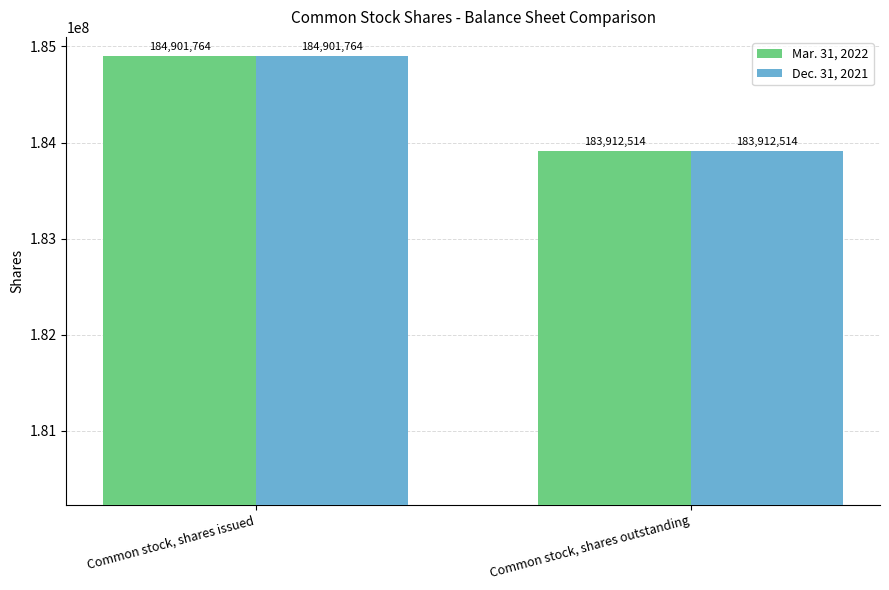

At which category is the sum across all series the highest?

Common stock, shares issued